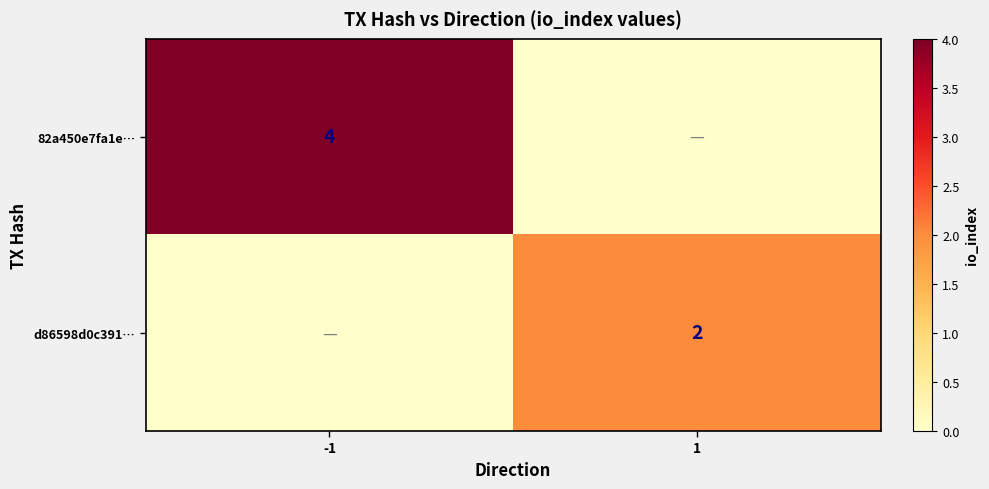

What is the spread (max minus min) of values at 1?

2